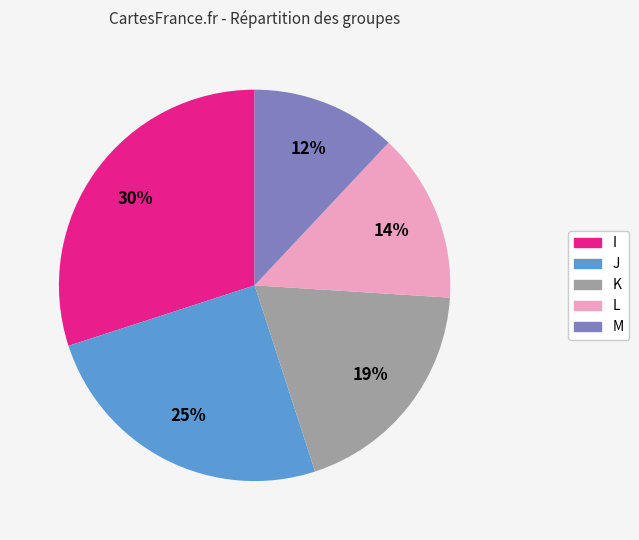

How many slices are in this pie chart?

5